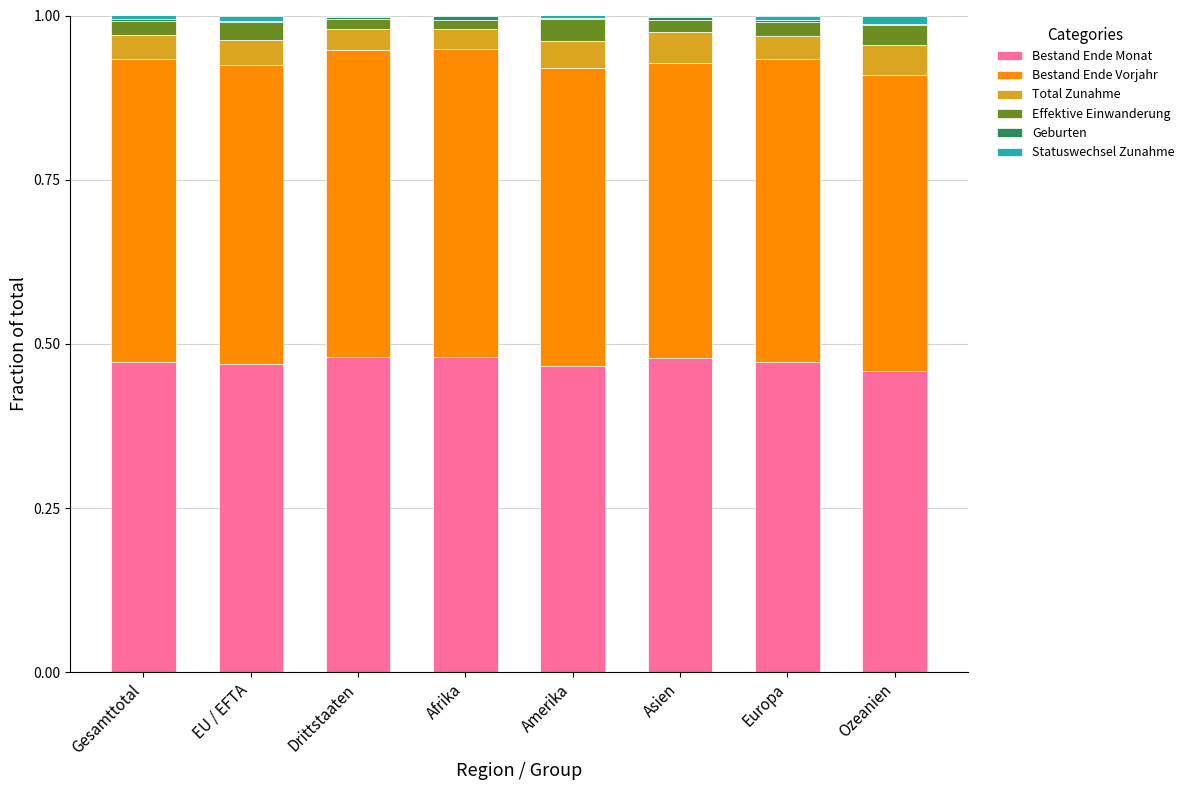

How many categories are shown in the chart?

8